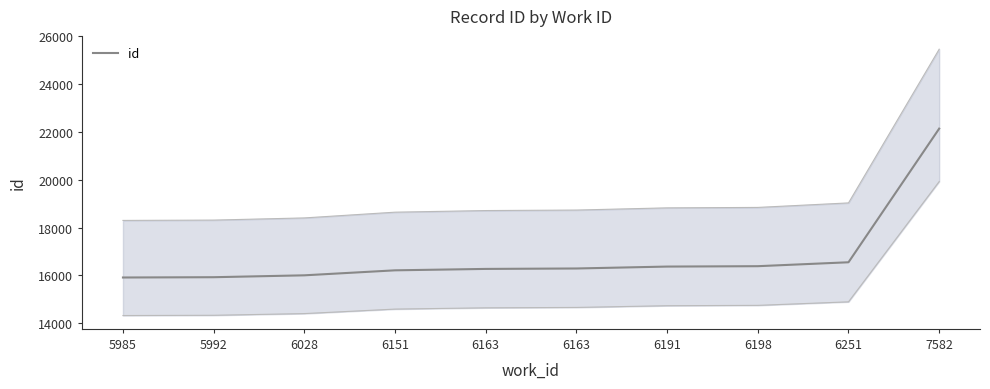

What is the change in value from 6198 to 6251?

+164